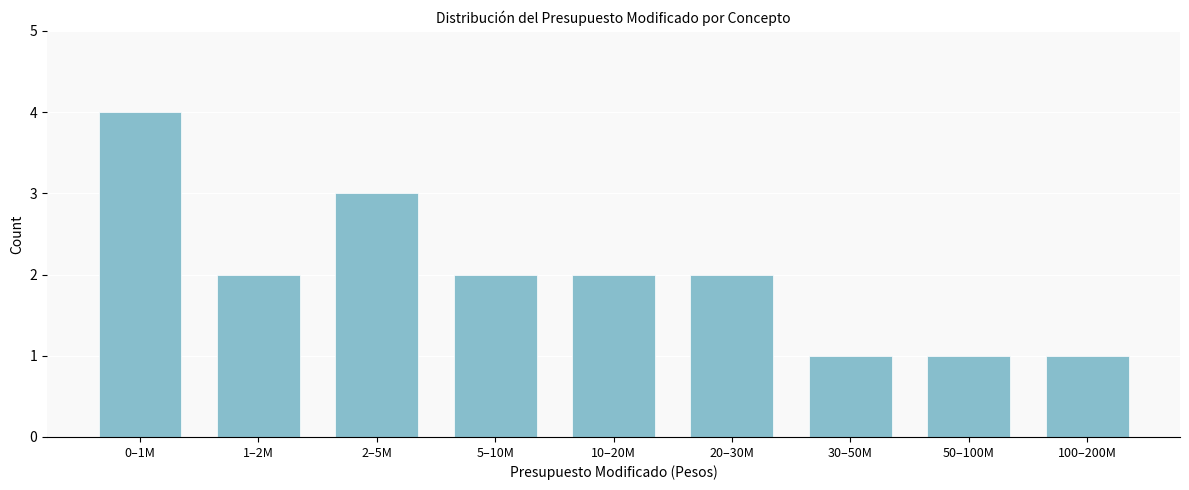

Reading left to right, what are all the values shown in this chart?

4	2	3	2	2	2	1	1	1